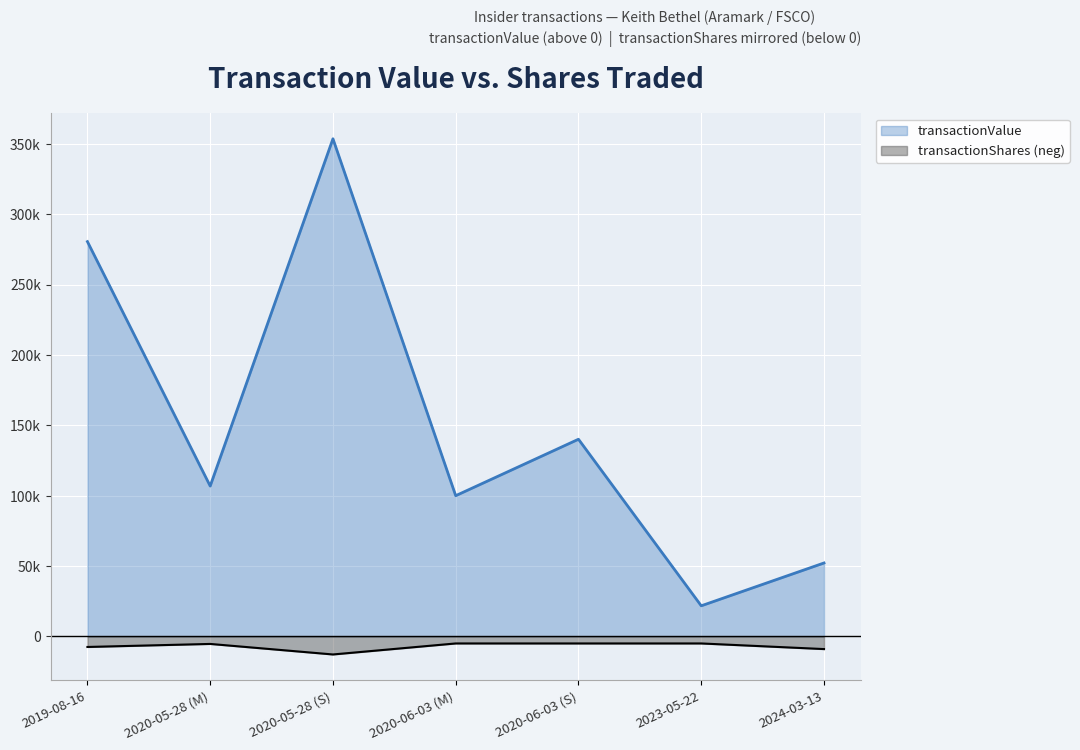

List the labels in order of transactionShares value, largest first.

2020-06-03 (M), 2020-06-03 (S), 2023-05-22, 2020-05-28 (M), 2019-08-16, 2024-03-13, 2020-05-28 (S)